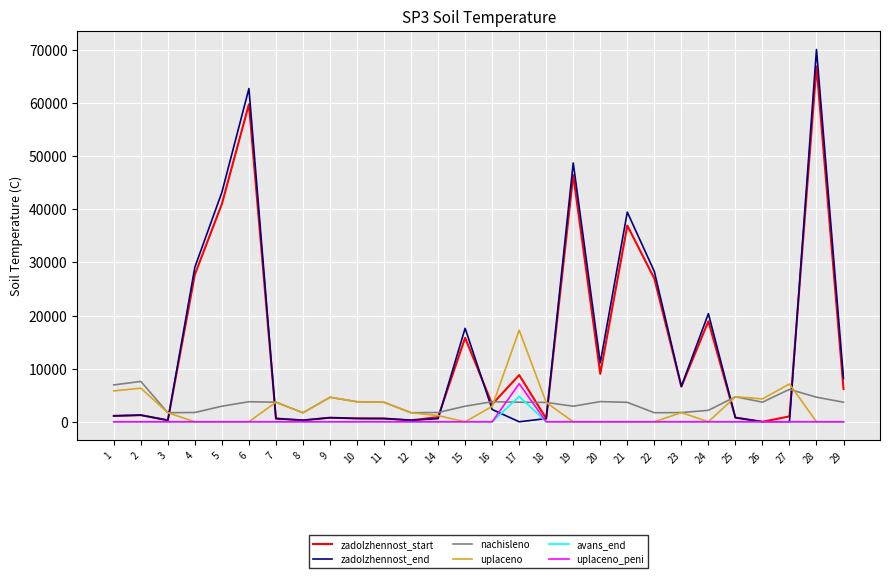

Where is uplaceno nearest to the value 8621?

27